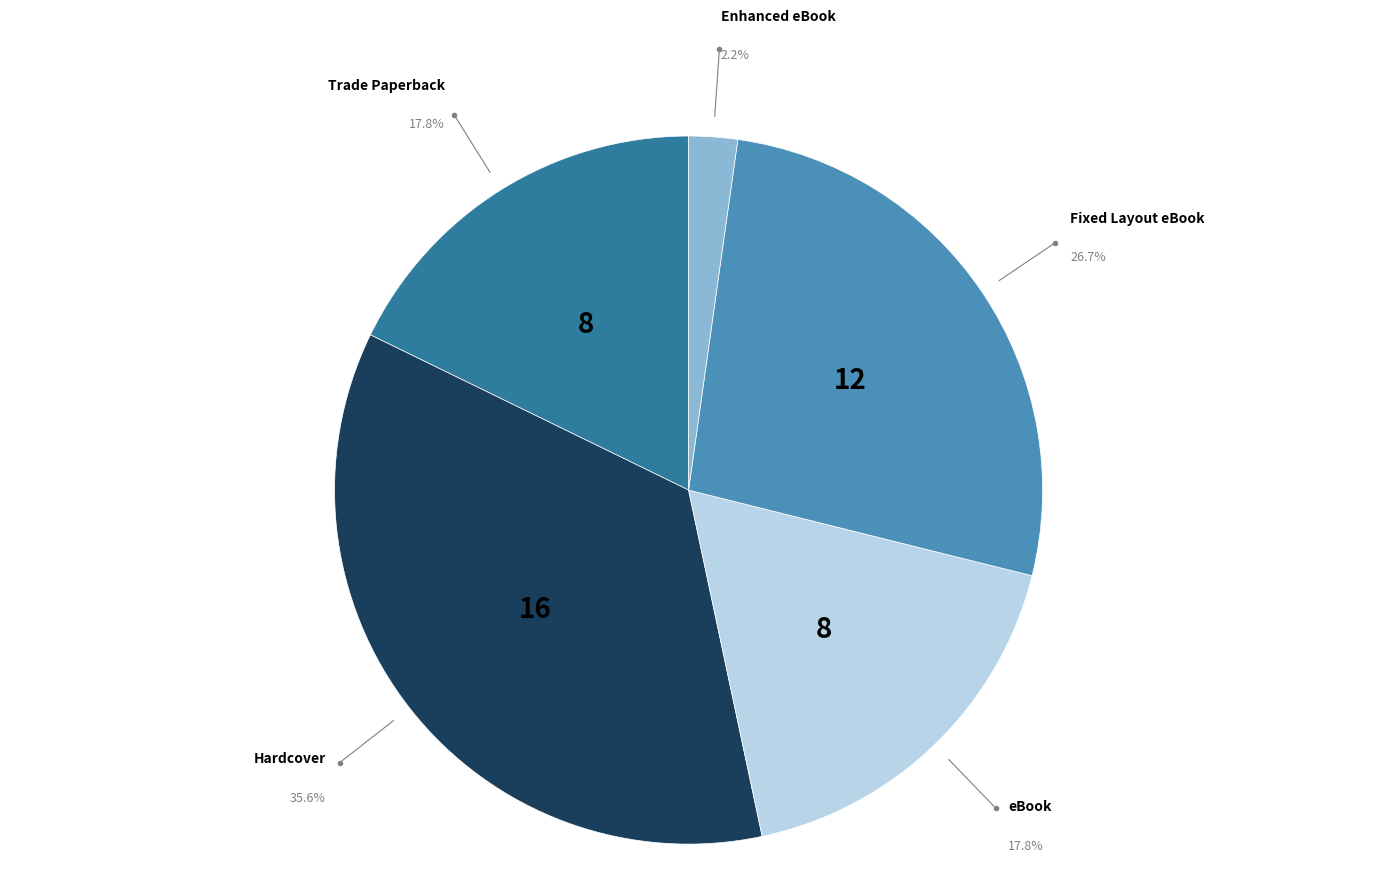

Is there a majority slice in this chart?

No